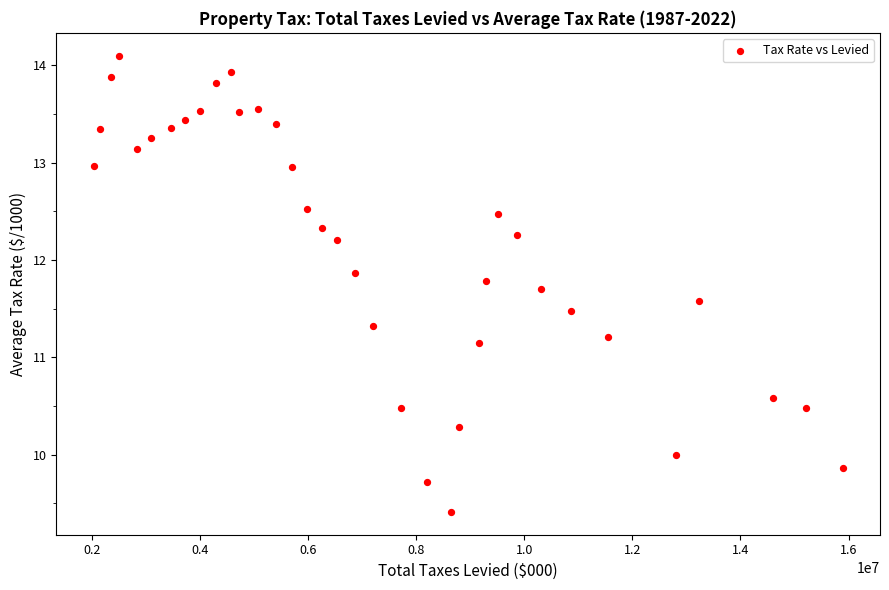

What Y value in the scatter plot is closest to 11?

11.1